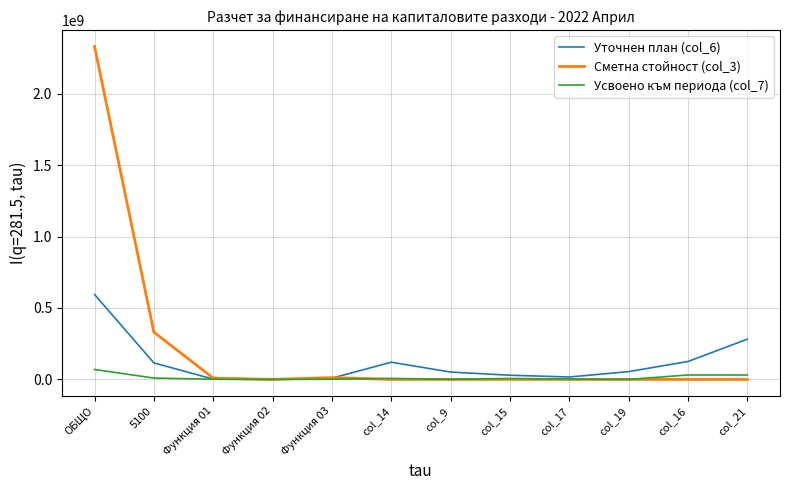

What is the difference between the second highest and minimum values in the Усвоено към периода (col_7) series?

31020831